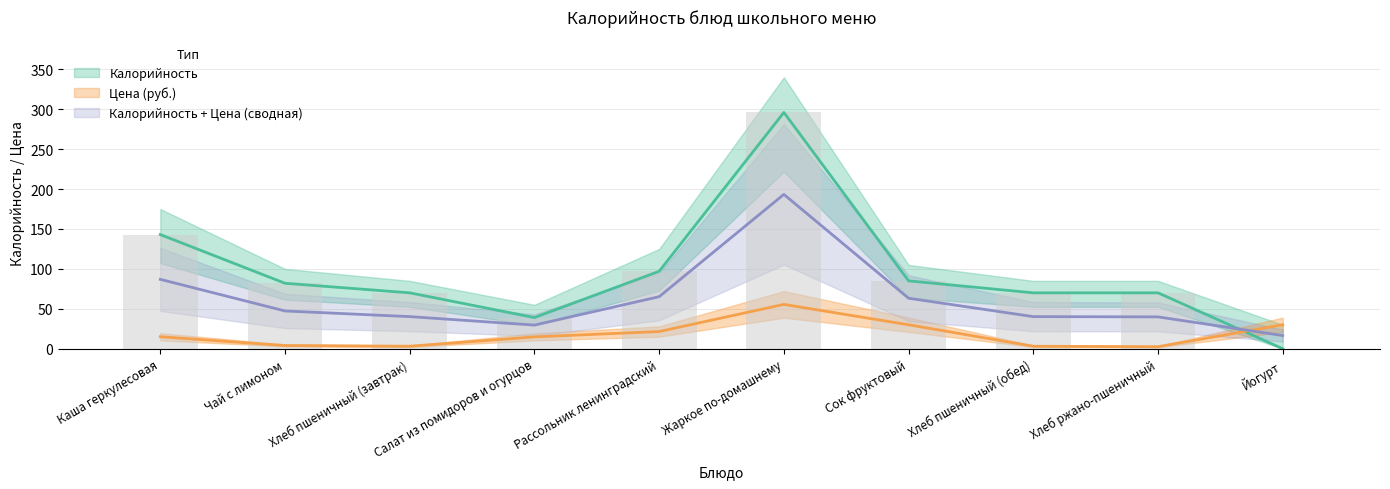

The value of Цена at Хлеб пшеничный (обед) is 3.1. True or false?

True